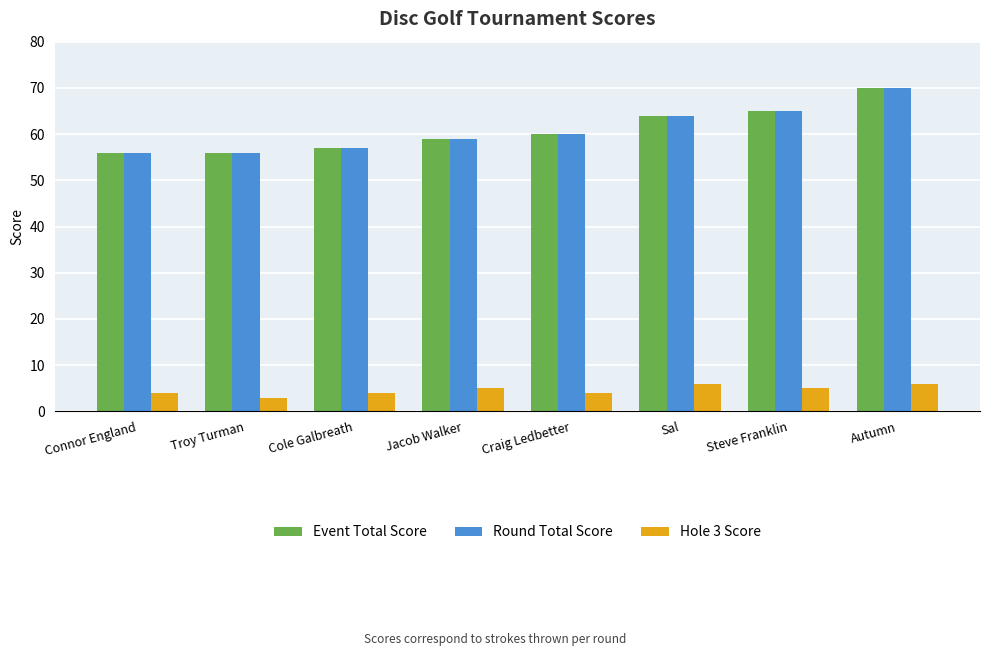

What is the difference between the highest and lowest values at Troy Turman?

53